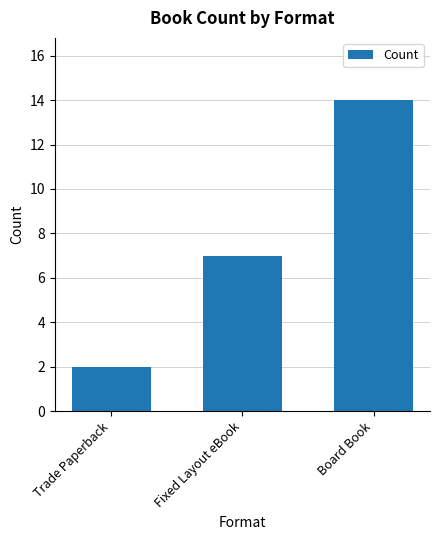

What is the smallest value displayed?

2